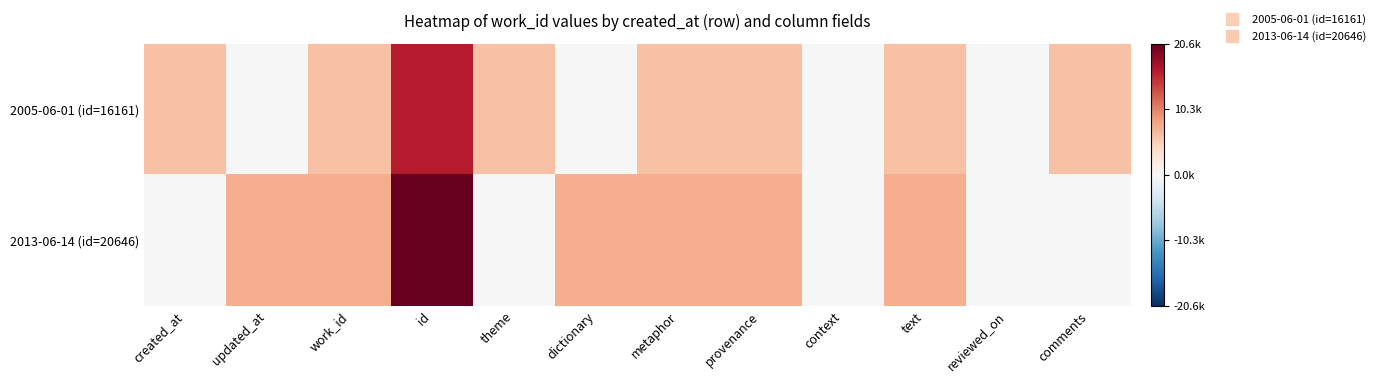

Rank the series by their average value, from lowest to highest.

2005-06-01 (id=16161), 2013-06-14 (id=20646)